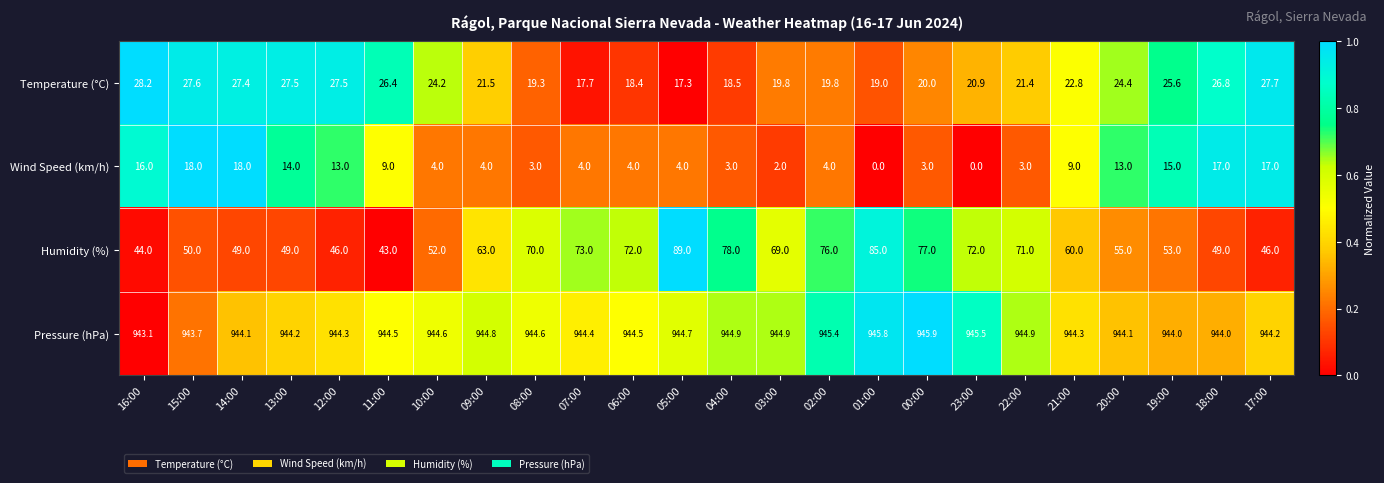

What is the lowest value of the Humidity (%) series?

43.0